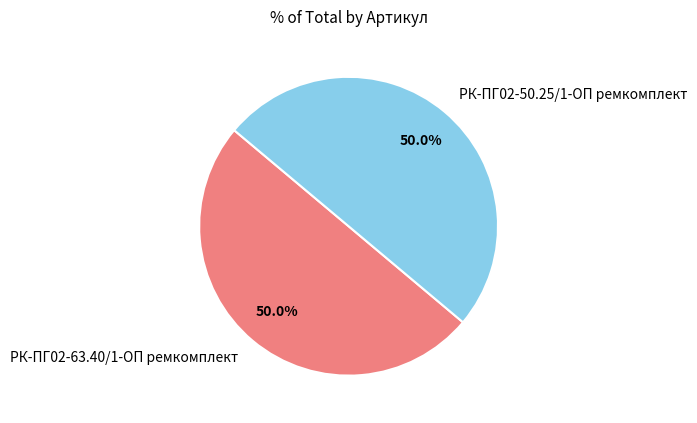

Is it true that РК-ПГ02-50.25/1-ОП ремкомплект is 50% of the pie?

True